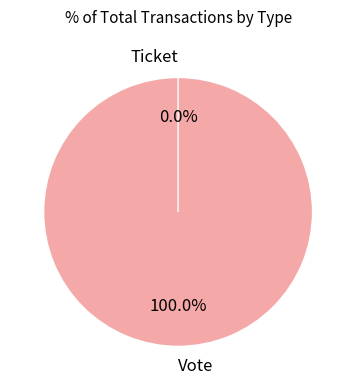

Does Ticket represent more than half of the total?

No